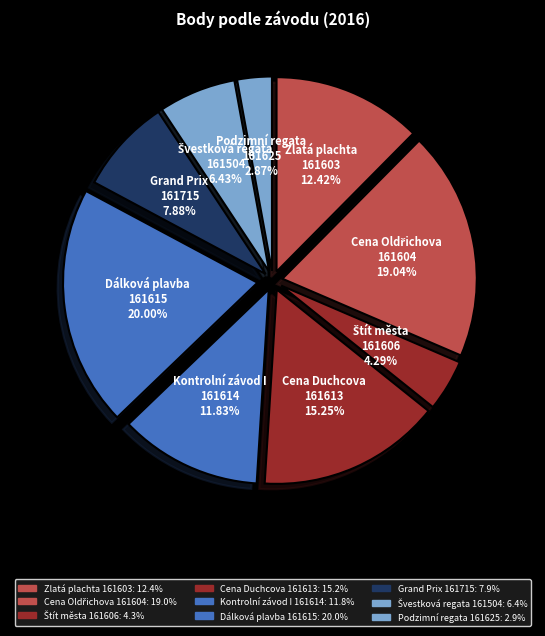

Count the number of slices in the pie.

9